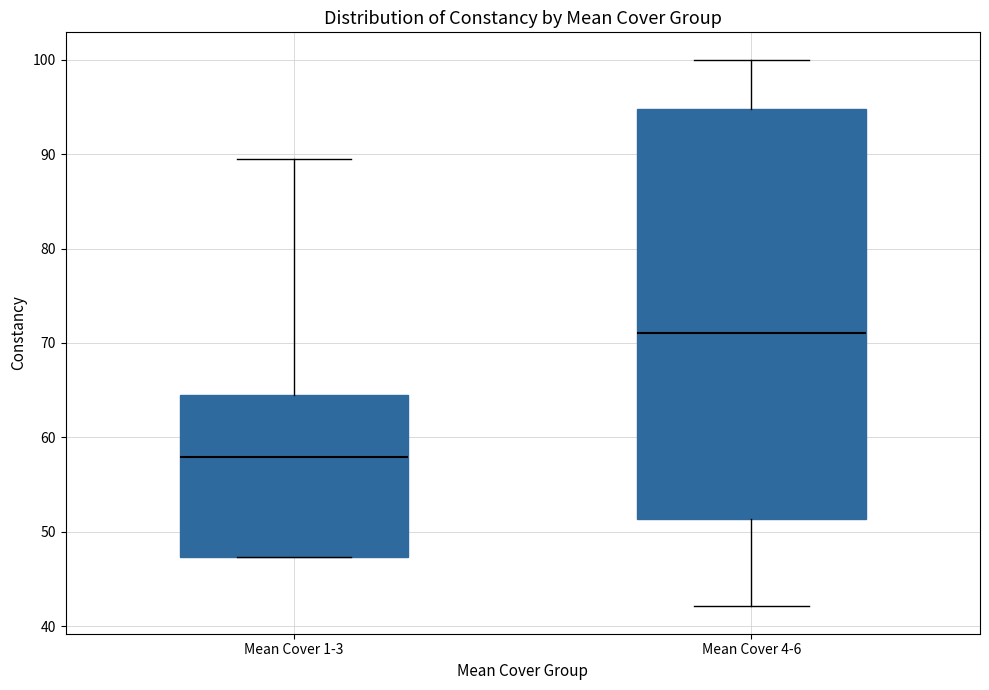

Which box is the tallest, from its lower edge to its upper edge?

Mean Cover 4-6